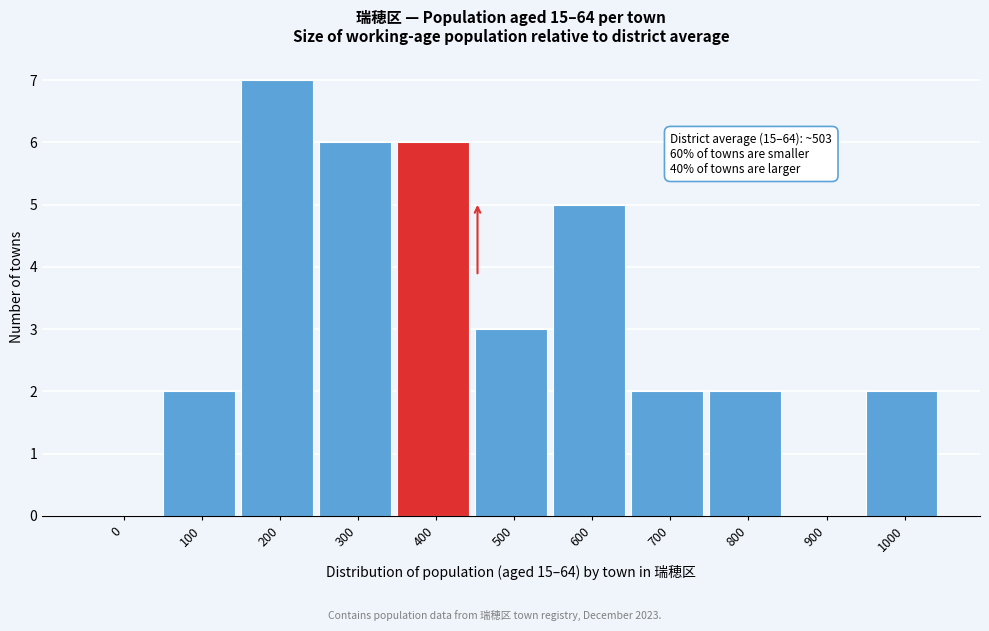

Reading left to right, list all the values displayed in this chart.

0=0	100=2	200=7	300=6	400=6	500=3	600=5	700=2	800=2	900=0	1000=2